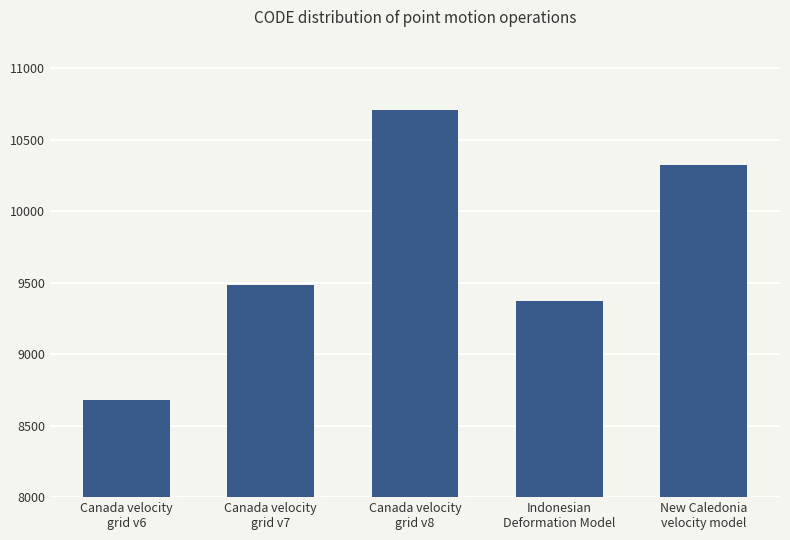

List the labels in order of value, smallest first.

Canada velocity
grid v6, Indonesian
Deformation Model, Canada velocity
grid v7, New Caledonia
velocity model, Canada velocity
grid v8